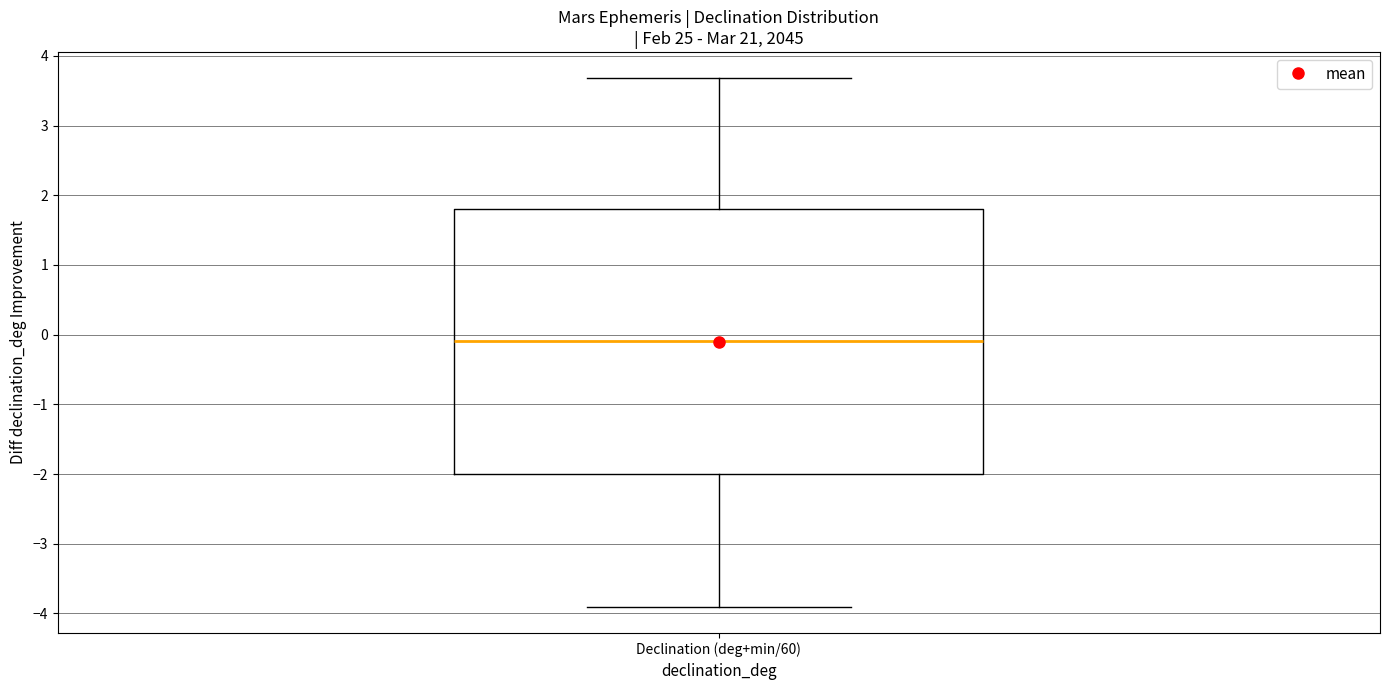

Where does the lower whisker of the box for Declination (deg+min/60) end on the y-axis? The values are not printed on the chart, so give them approximately, as read against the axis.

-3.9